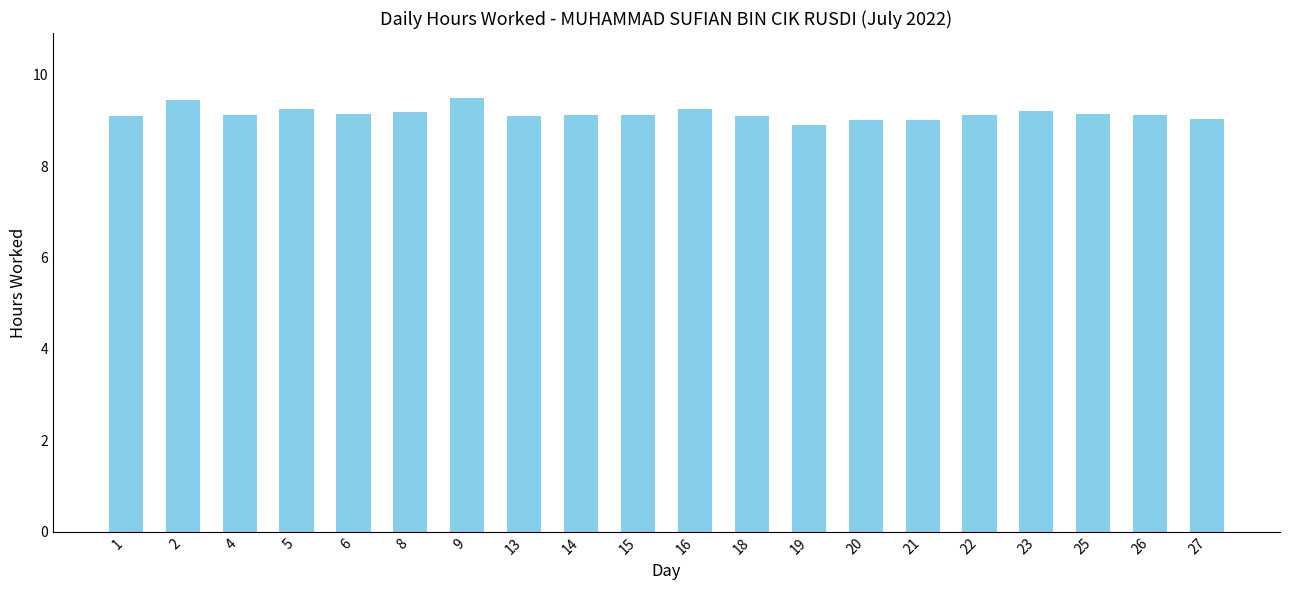

True or false: the data shows 16.4 at 8.

False